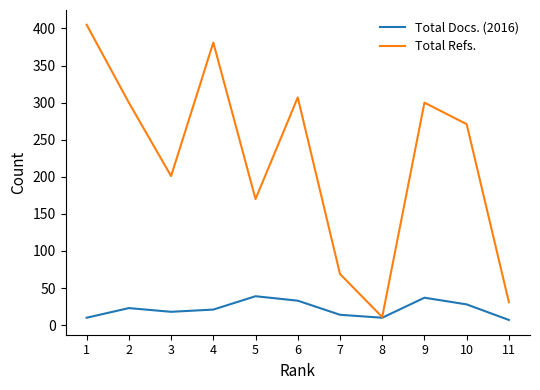

How many interior local peaks does the Total Docs. (2016) series have?

3